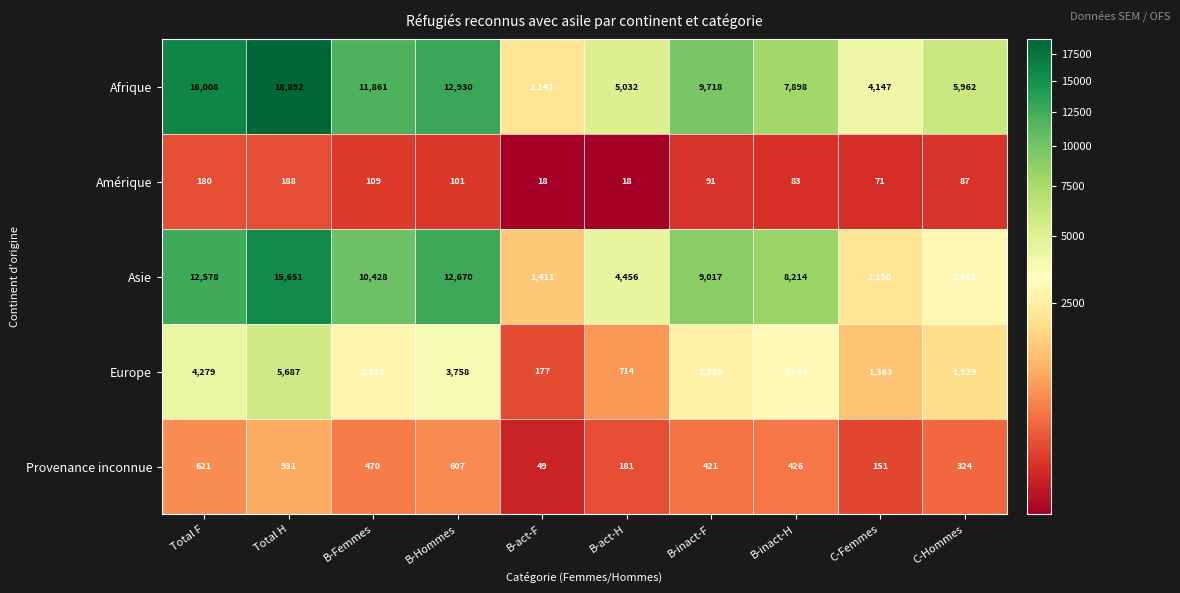

What is the total value across all series at B-act-H?

10401